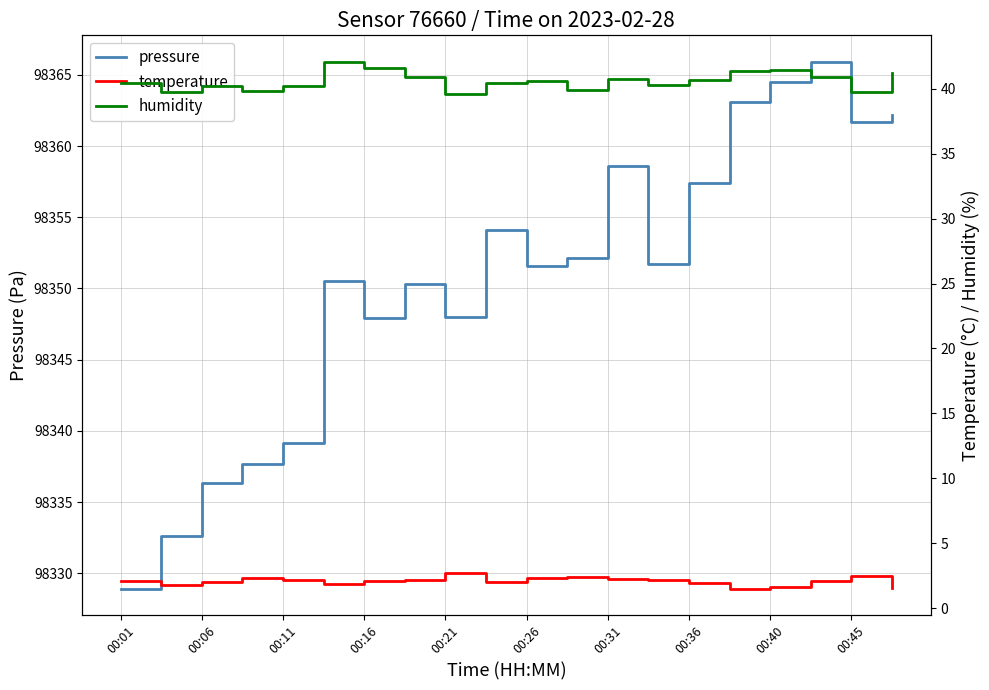

Count the number of data series in this chart.

3